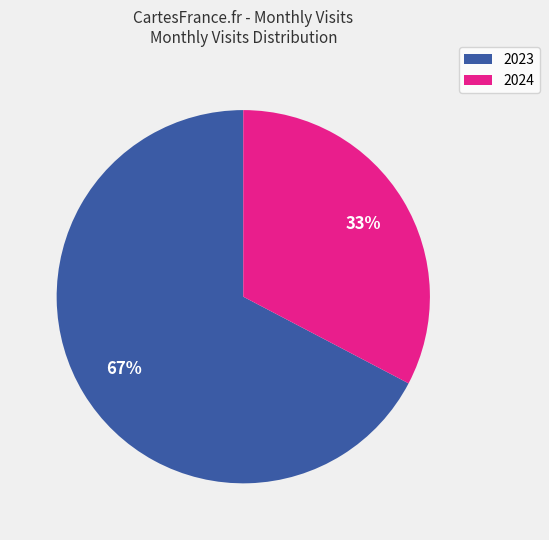

Between 2023 and 2024, which is larger?

2023